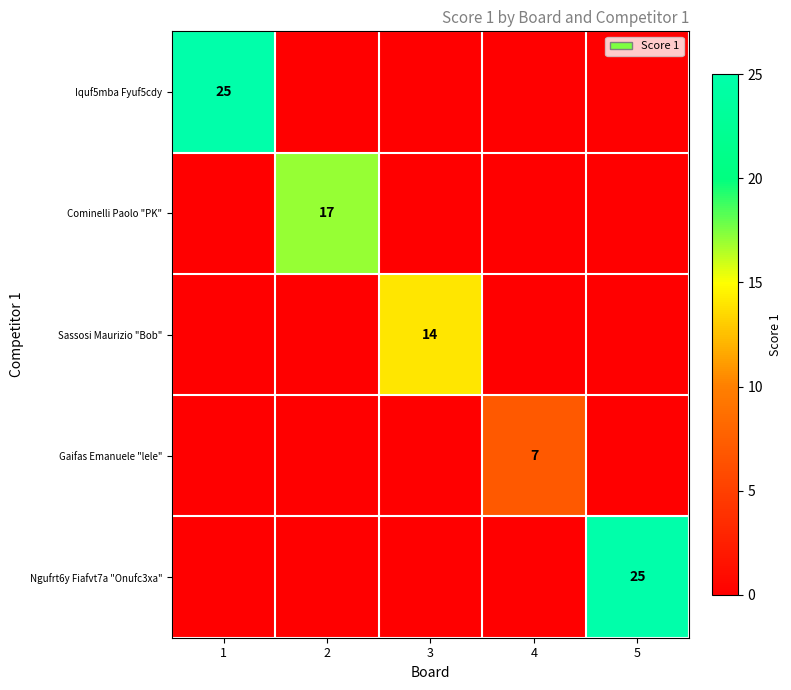

True or false: Iquf5mba Fyuf5cdy has a value of 40 at 1.

False